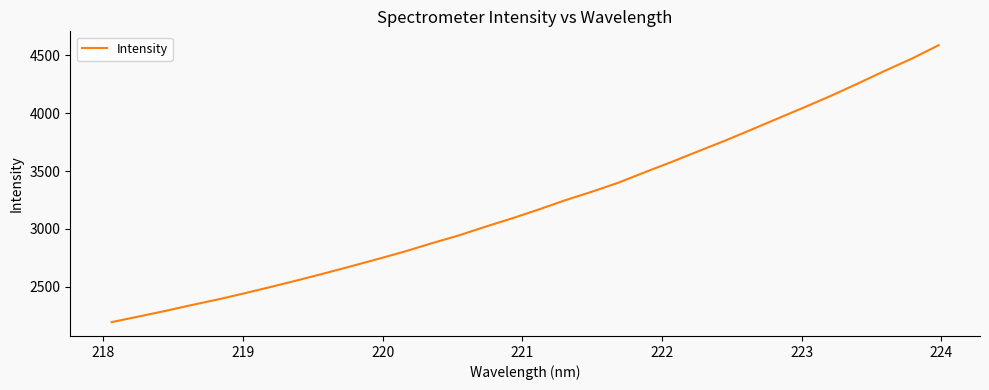

What is the smallest value displayed?

2194.7